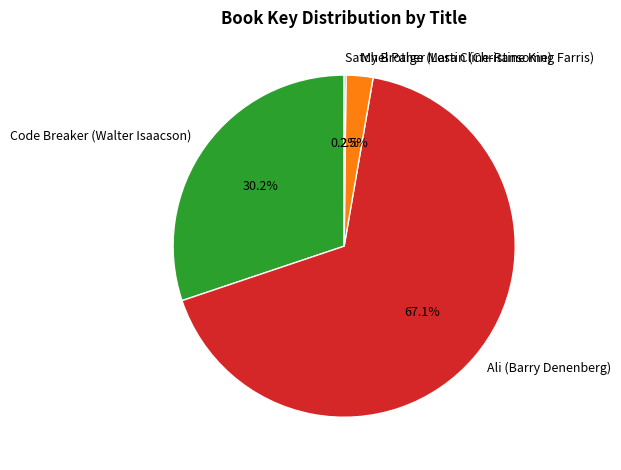

Do Ali (Barry Denenberg) and Code Breaker (Walter Isaacson) together represent more than half of the pie?

Yes